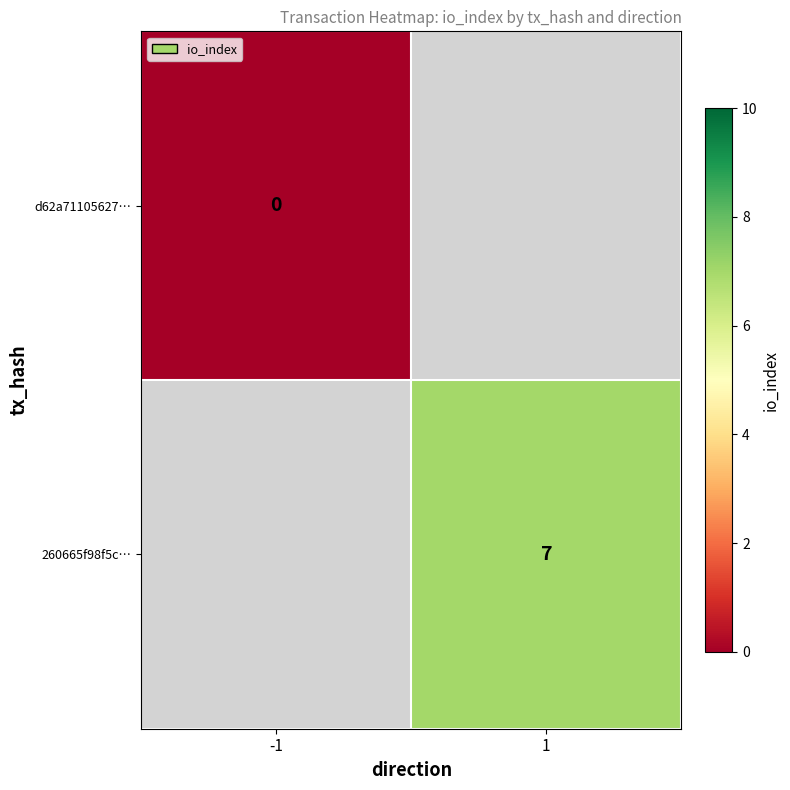

The value of 260665f98f5c… at 1 is 4.1. True or false?

False